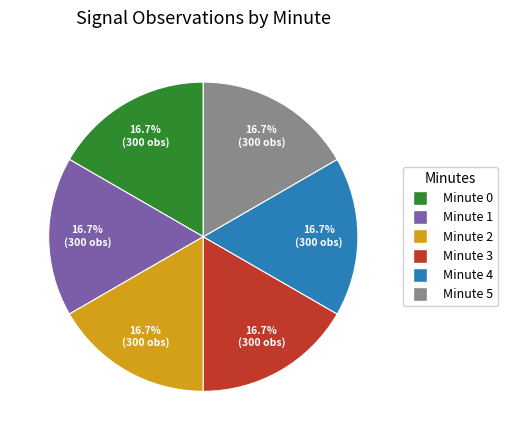

Is there a majority slice in this chart?

No